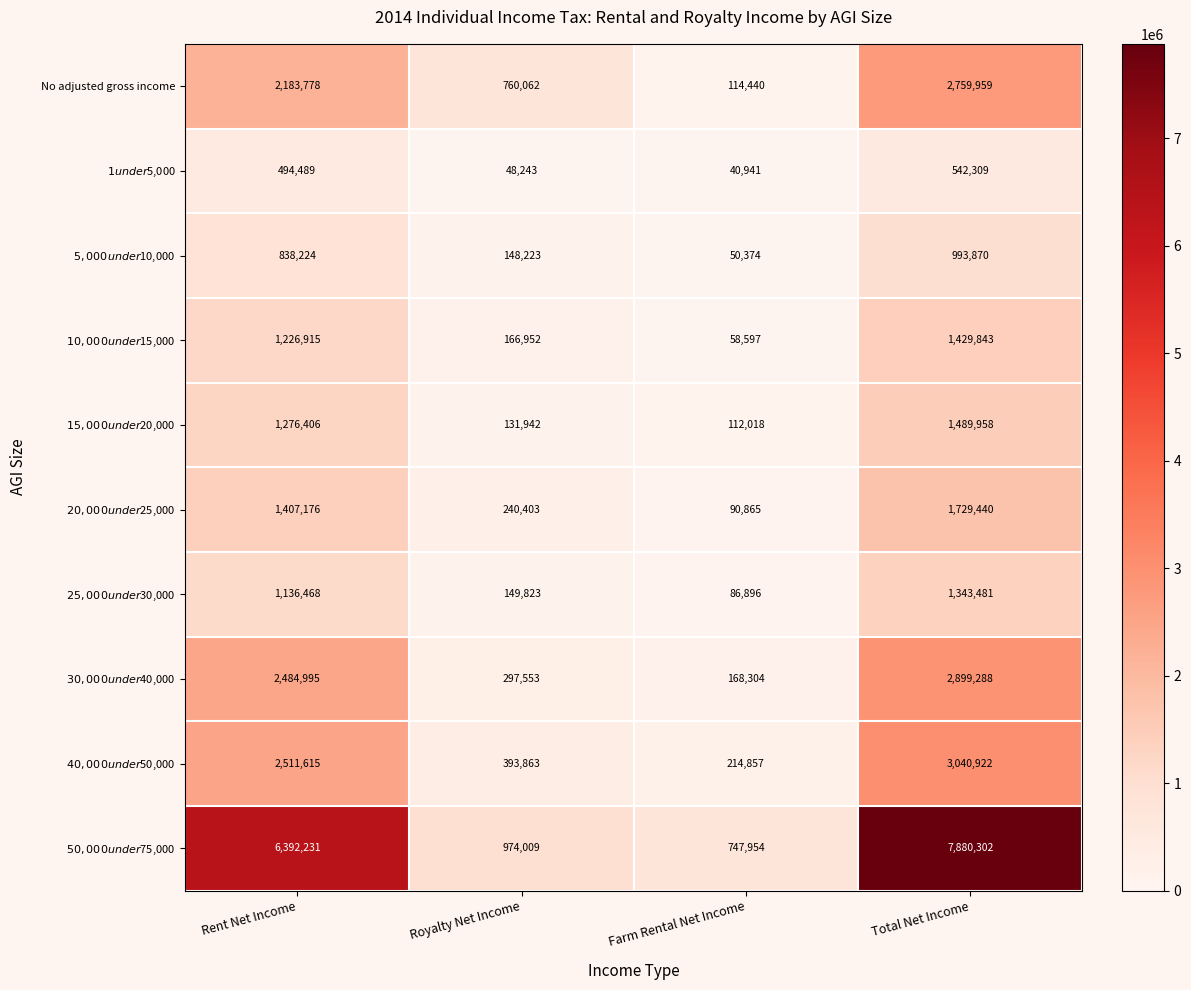

How many distinct data groups are displayed?

10